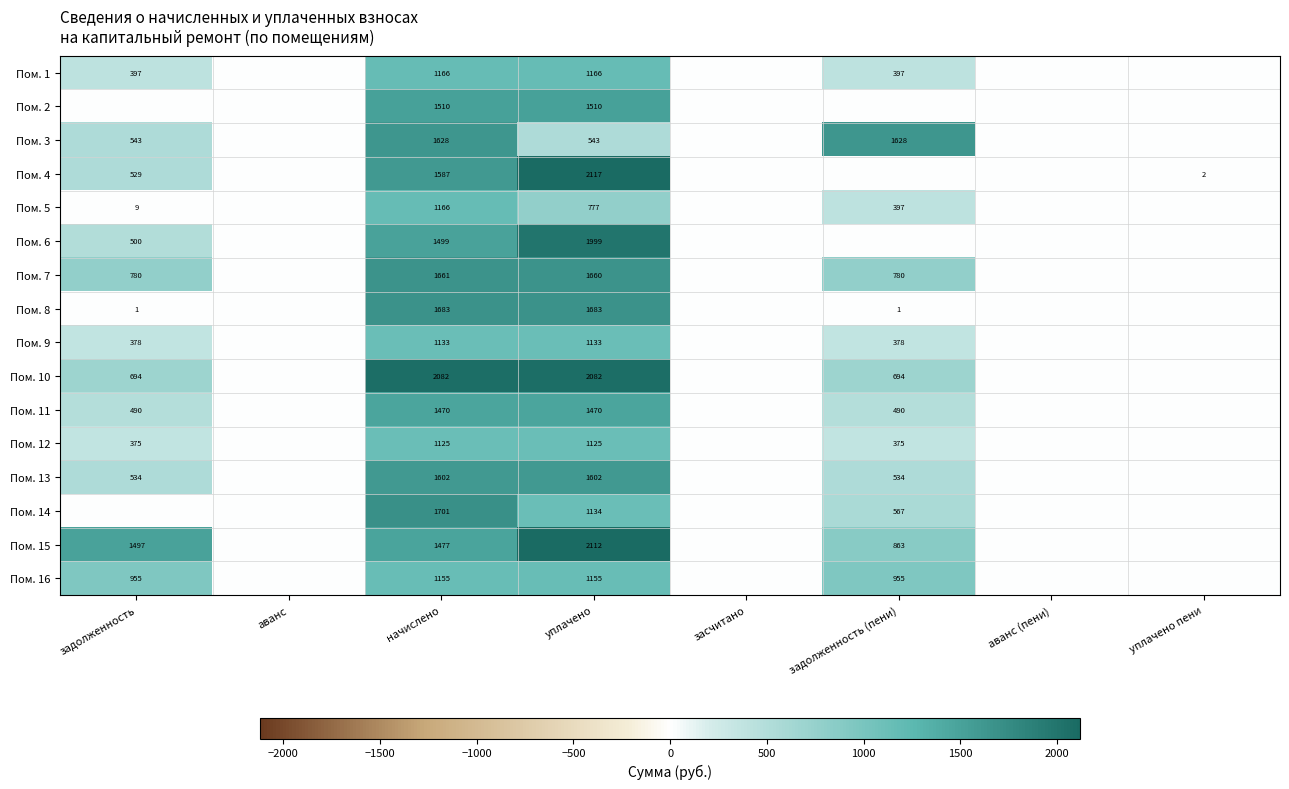

True or false: Пом. 12 has a value of 1125 at начислено.

True